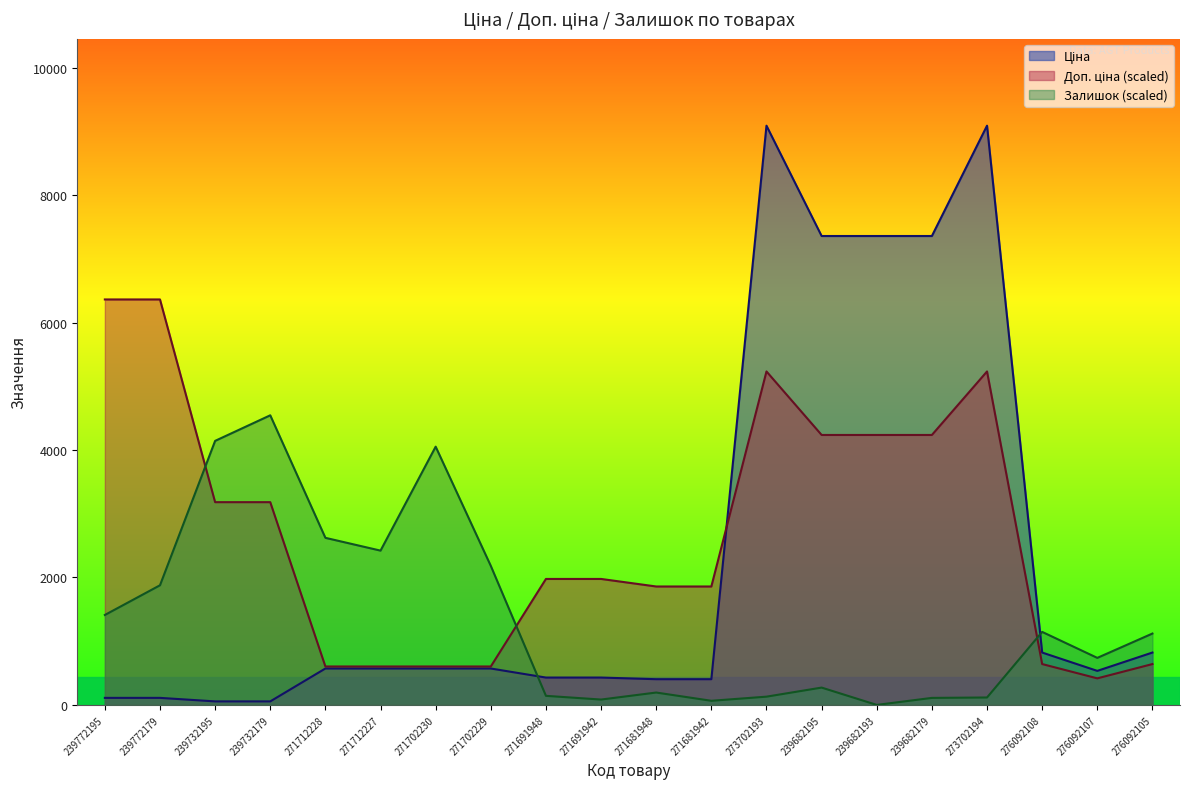

At how many categories does at least one series exceed 263?

20